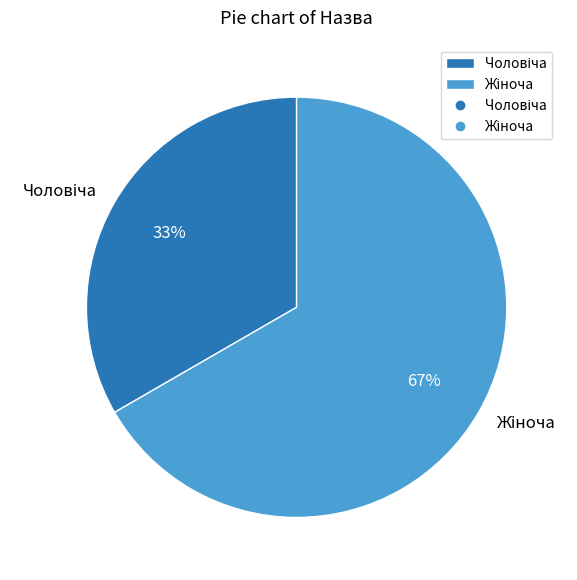

Is there a majority slice in this chart?

Yes